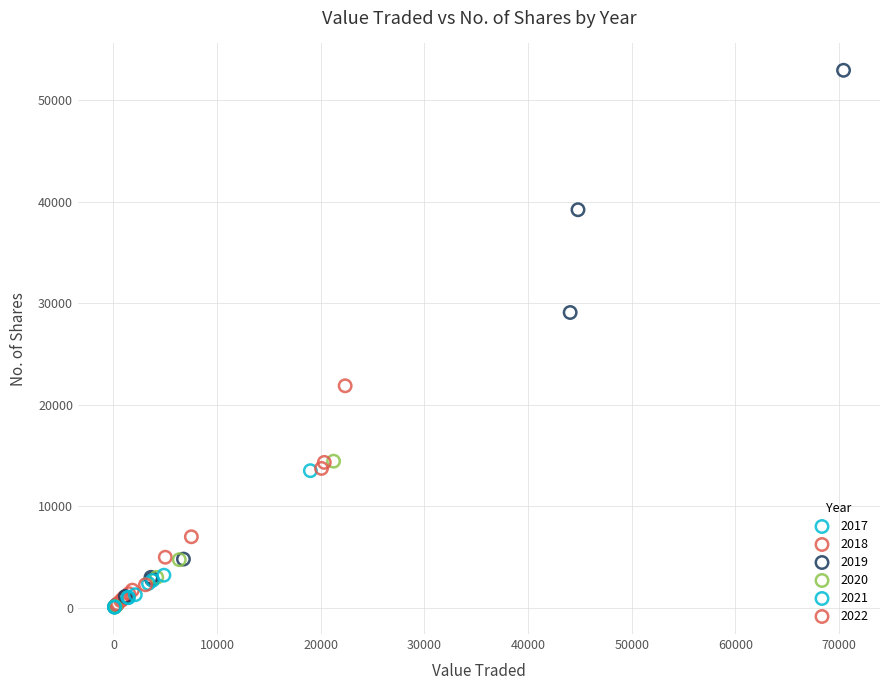

Which series reaches the maximum Y coordinate?

2019